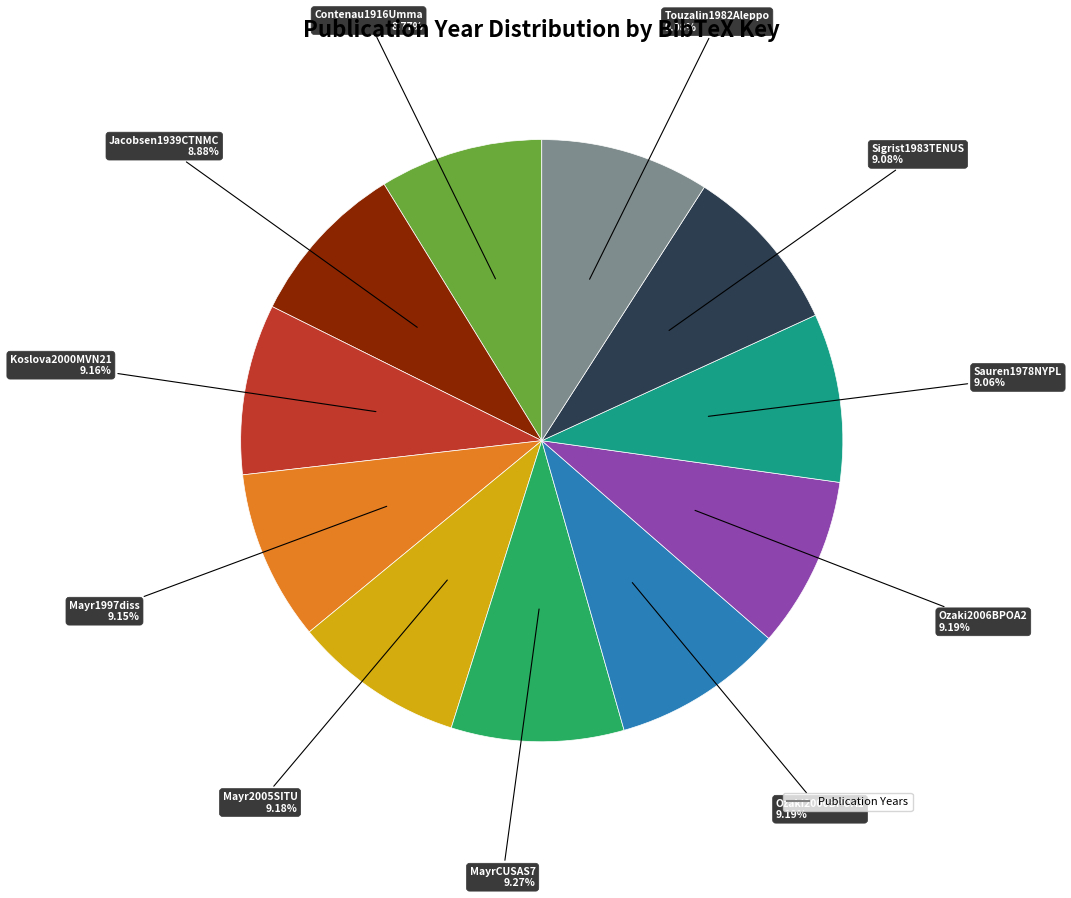

How many slices are in this pie chart?

11